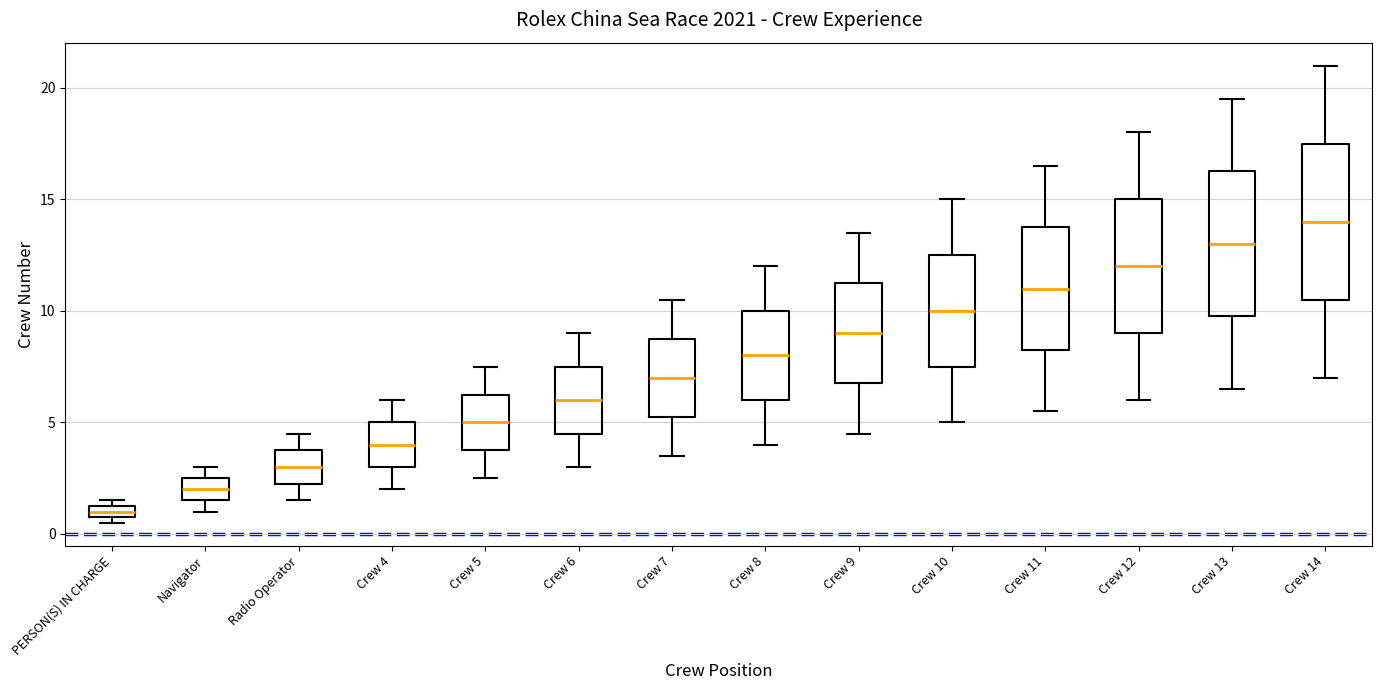

Comparing the boxes themselves (not the whiskers), which one is the tallest?

Crew 14